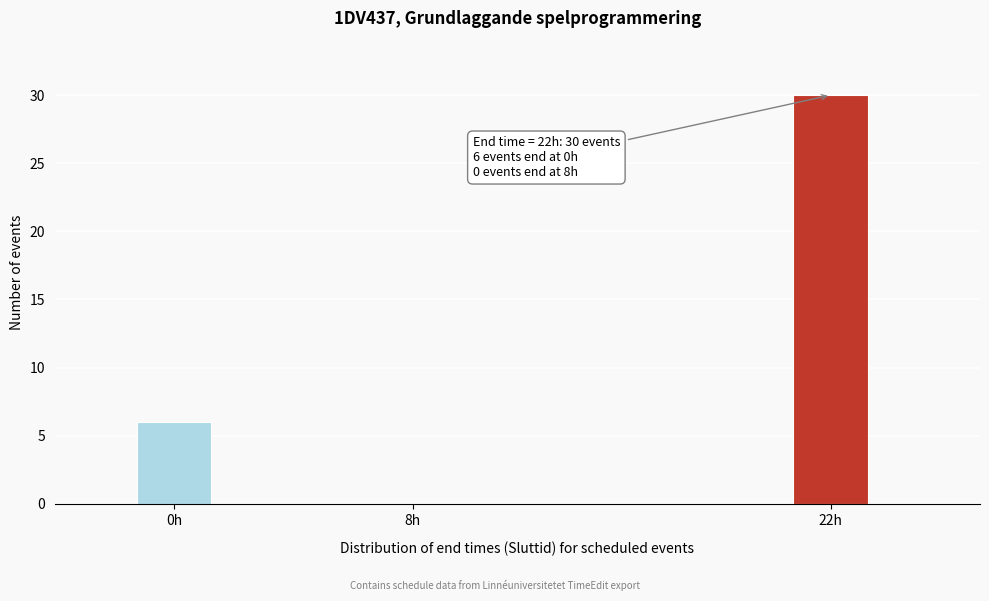

Reading left to right, list all the values displayed in this chart.

0h=6	8h=0	22h=30